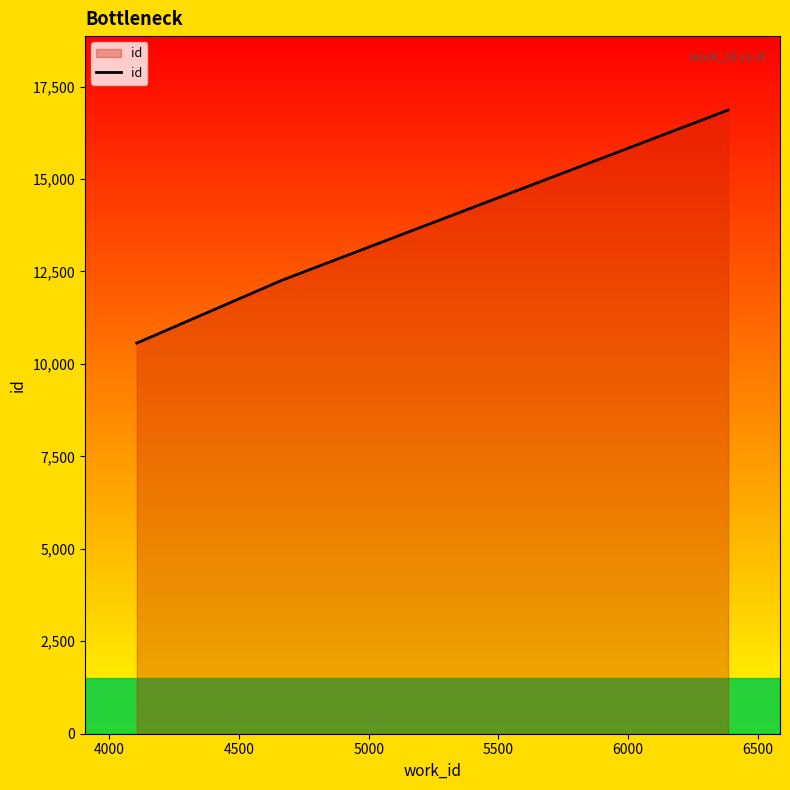

What is the greatest value displayed?

16864